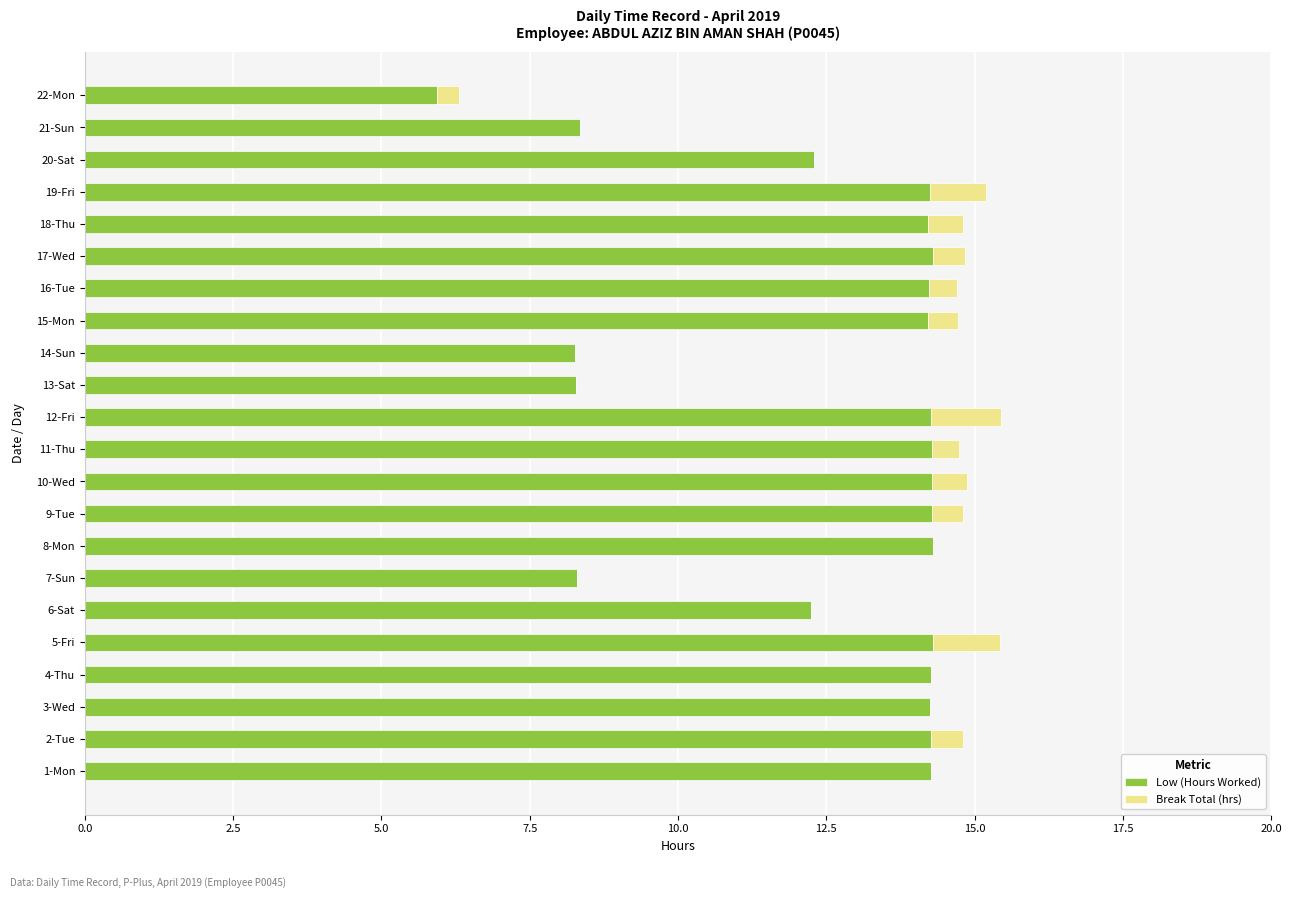

How many data points in Low (Hours Worked) are above 14?

15